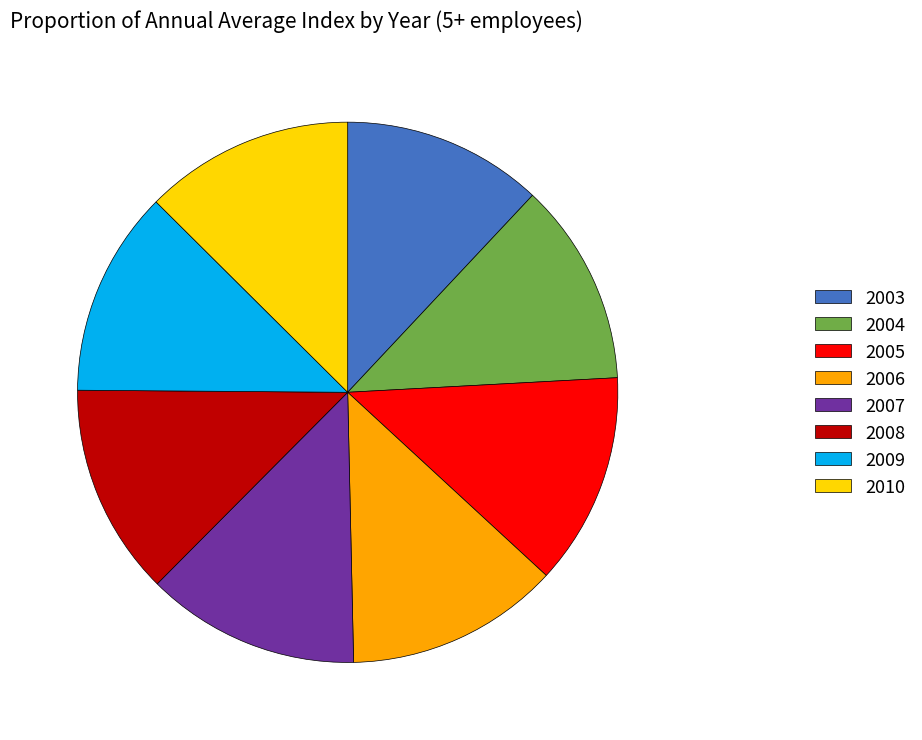

Approximately how many times larger is the value at 2010 compared to 2009?

1.0